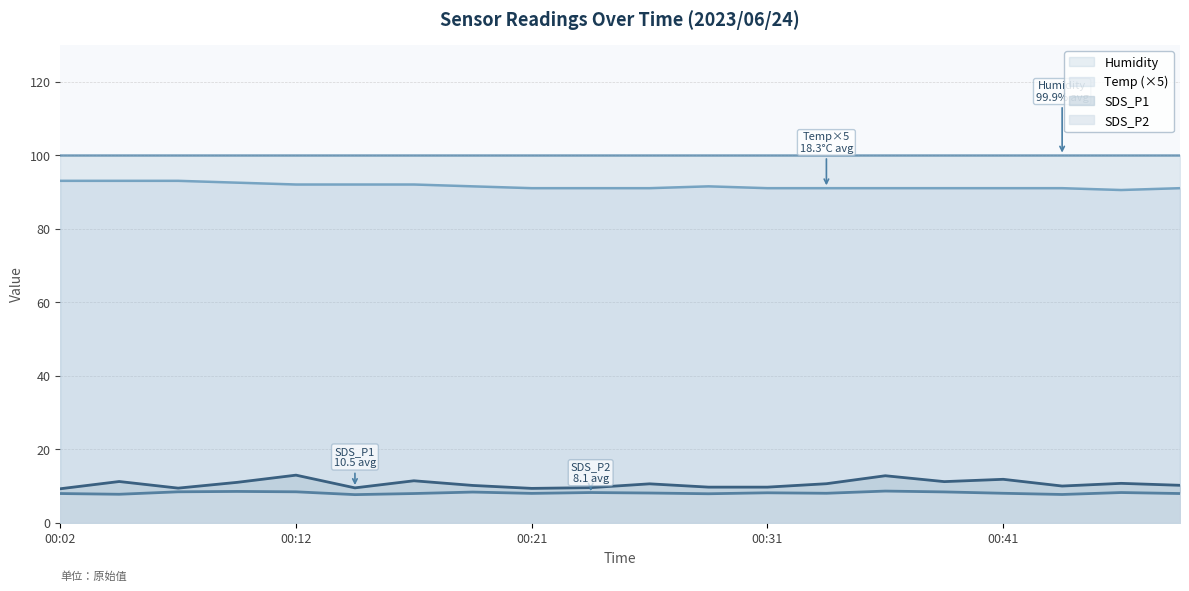

What is the difference between the second highest and second lowest values in the SDS_P1 series?

3.4